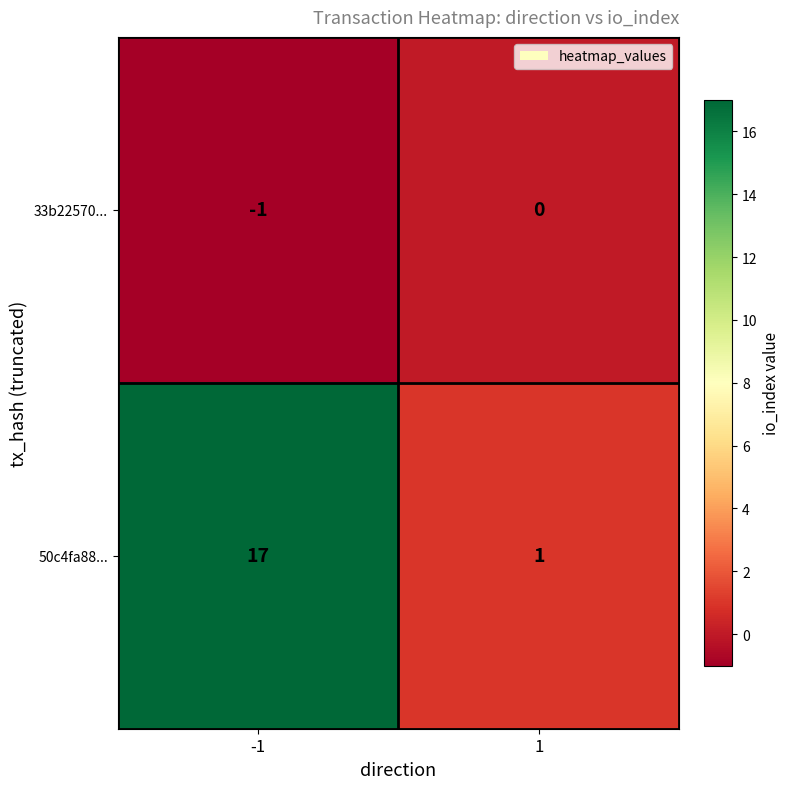

At how many categories does at least one series exceed 6?

1